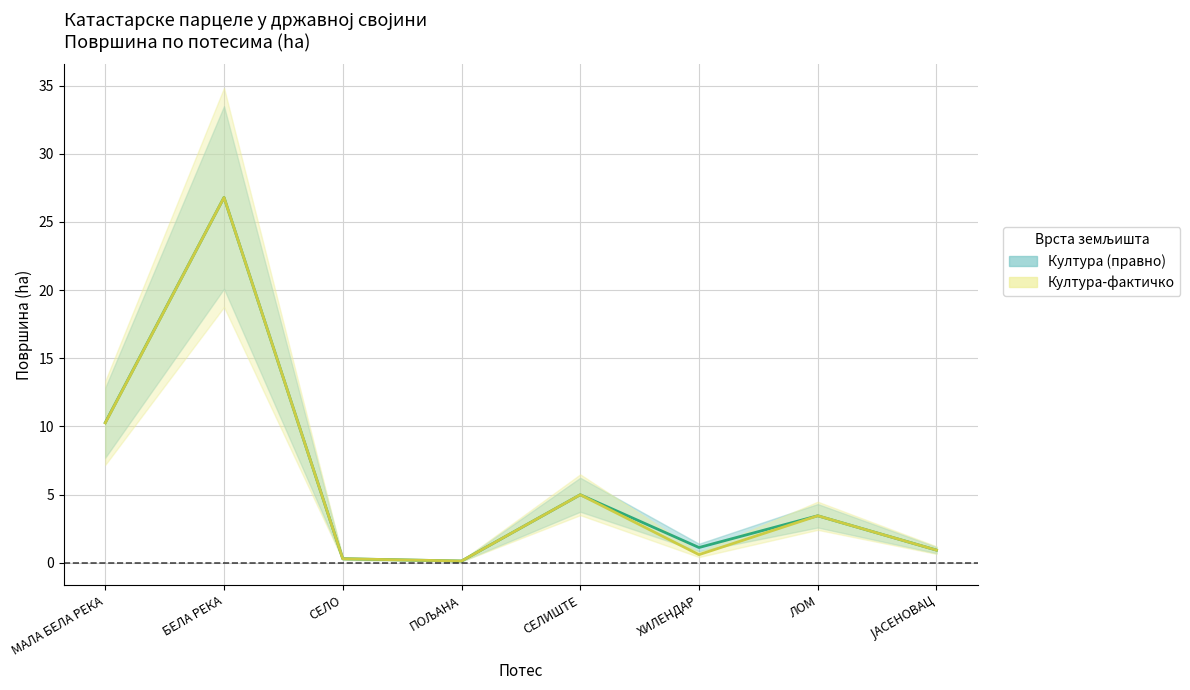

Is this an area chart (filled region under the line)?

No